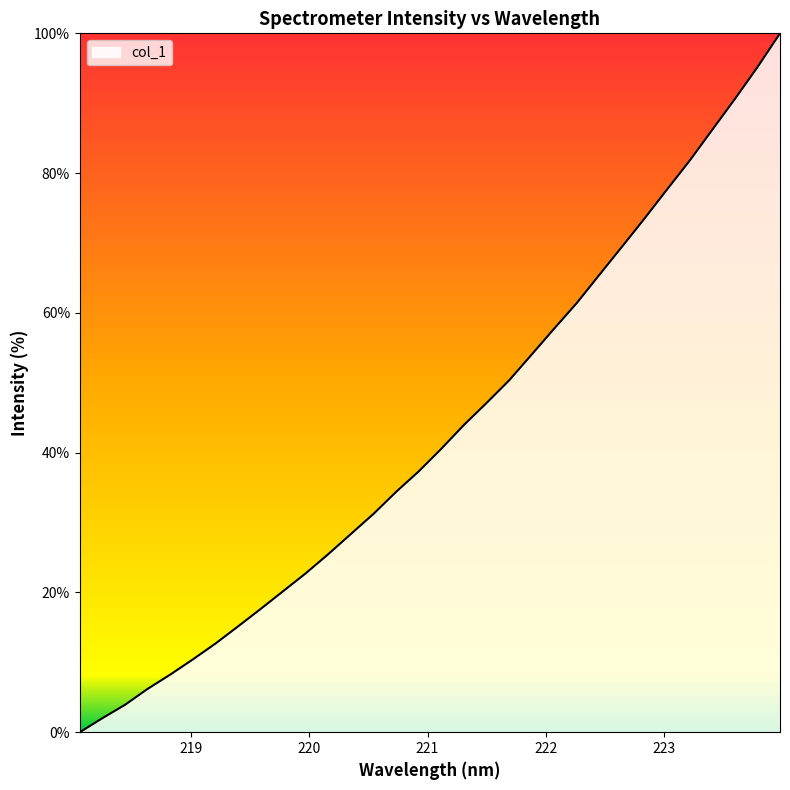

What is the difference between the maximum and minimum values?

100.0